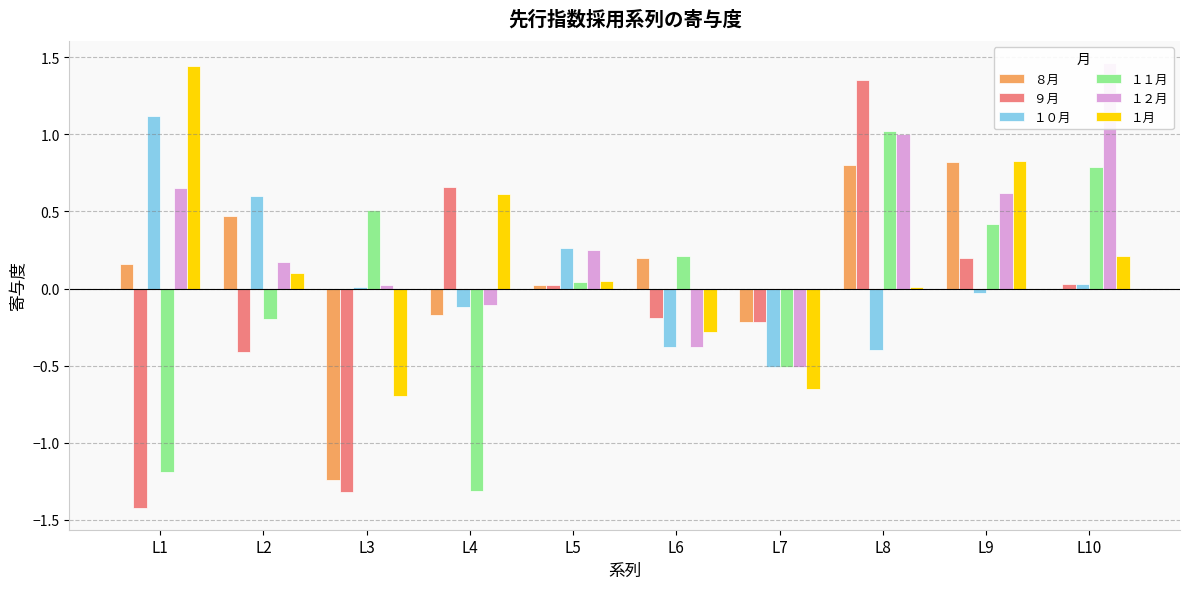

What is the average value of the ８月 series?

0.1